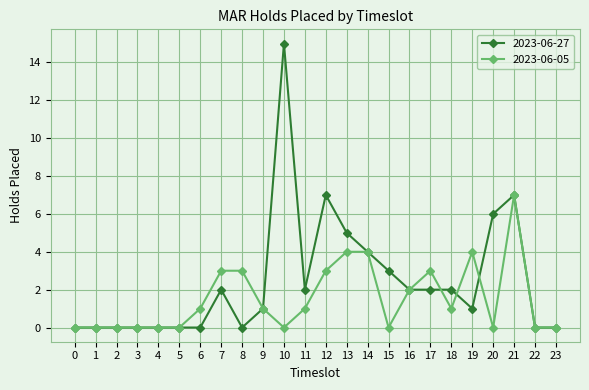

What is the total value across all series at 12?

10